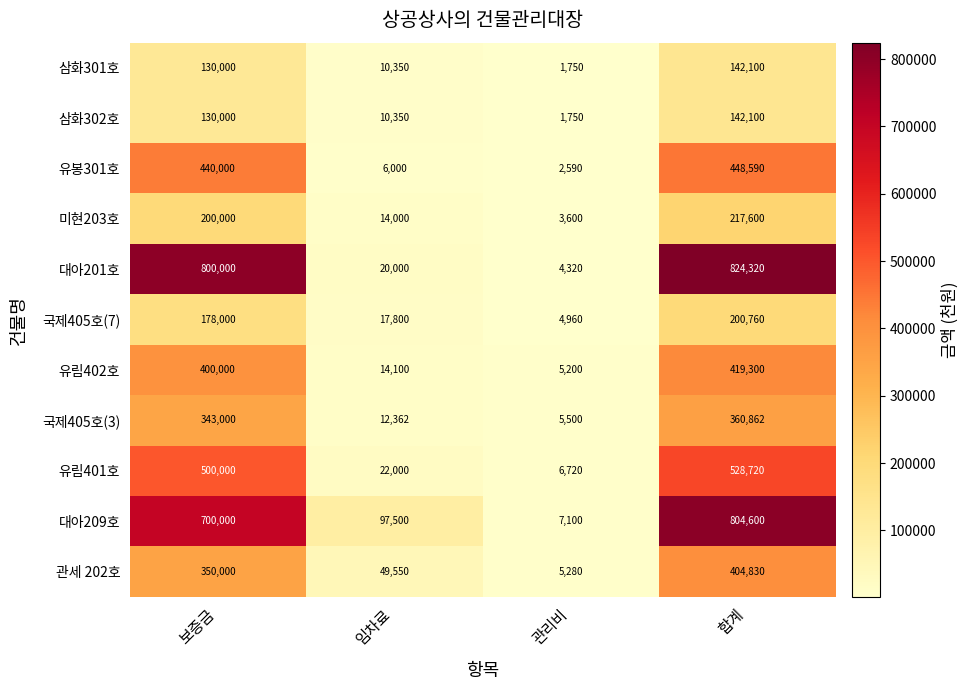

What is the highest value of the 관세 202호 series?

404830